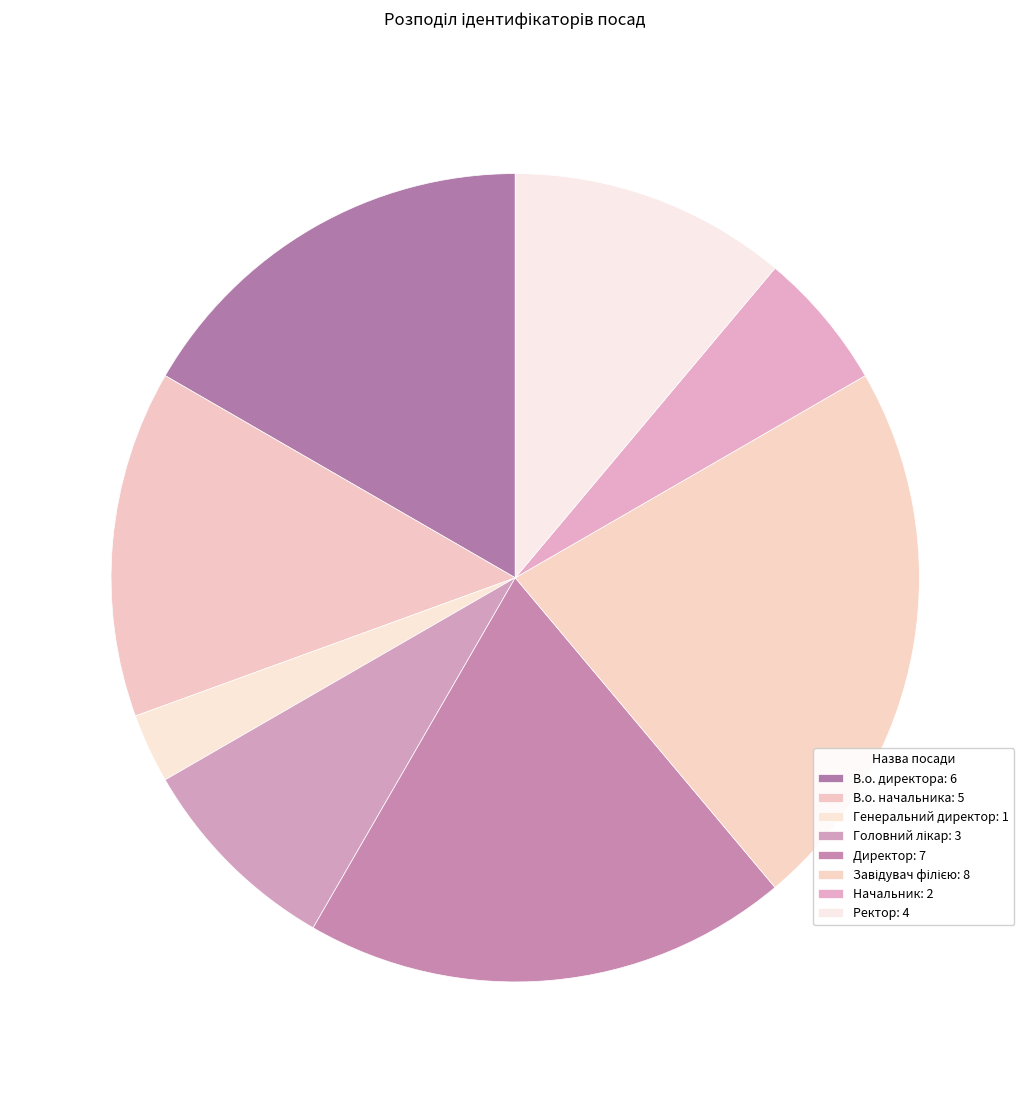

Count the number of slices in the pie.

8